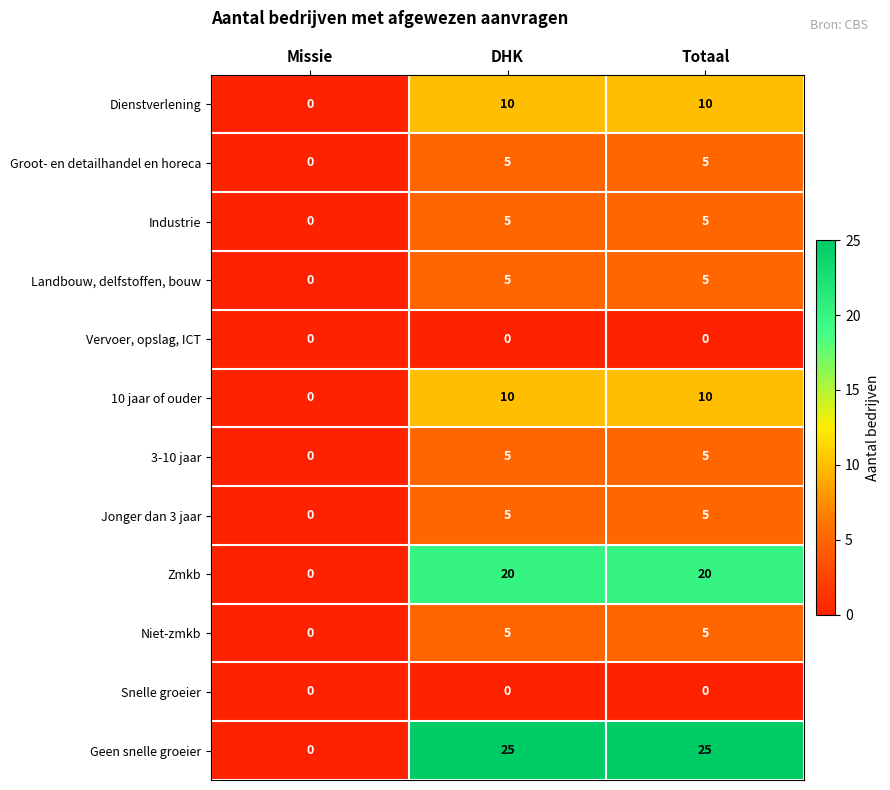

Where is Zmkb nearest to the value 10?

Missie